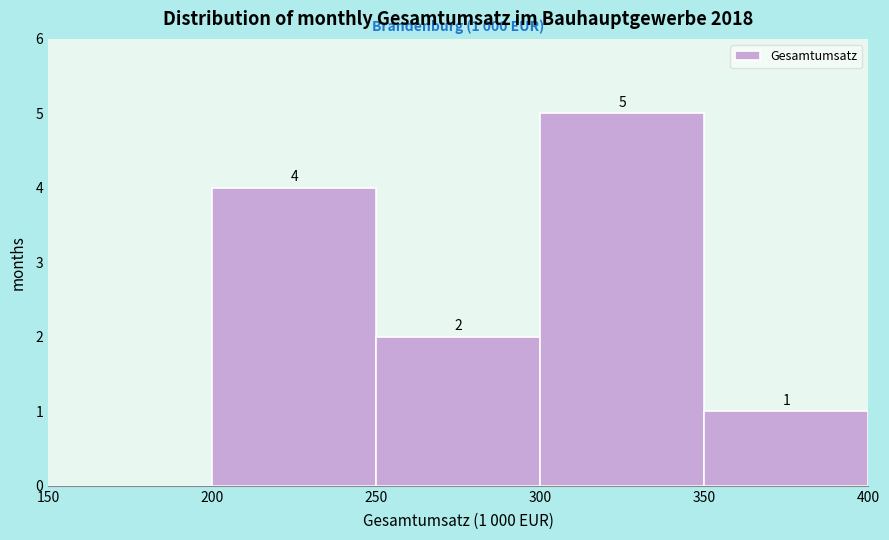

Reading left to right, list all the values displayed in this chart.

150=0	200=4	250=2	300=5	350=1